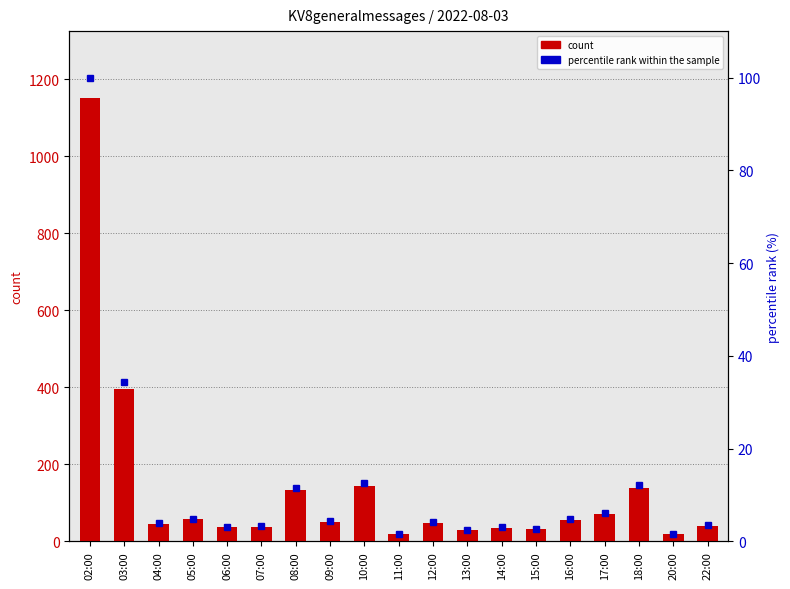

Rank the series by their maximum value, from highest to lowest.

count, percentile rank within the sample